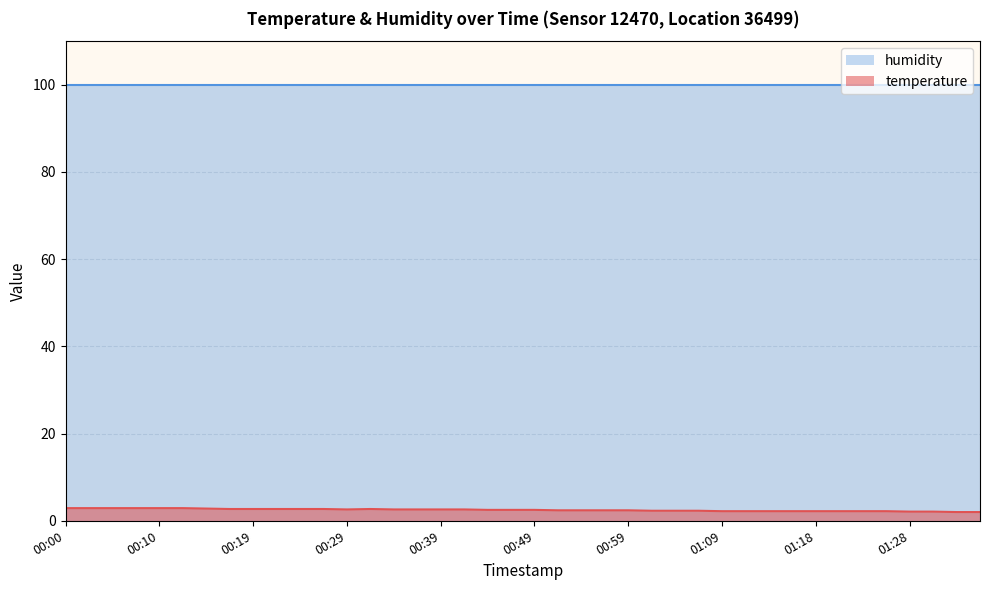

How many interior local valleys (lower than both neighbors) does the data have?

1